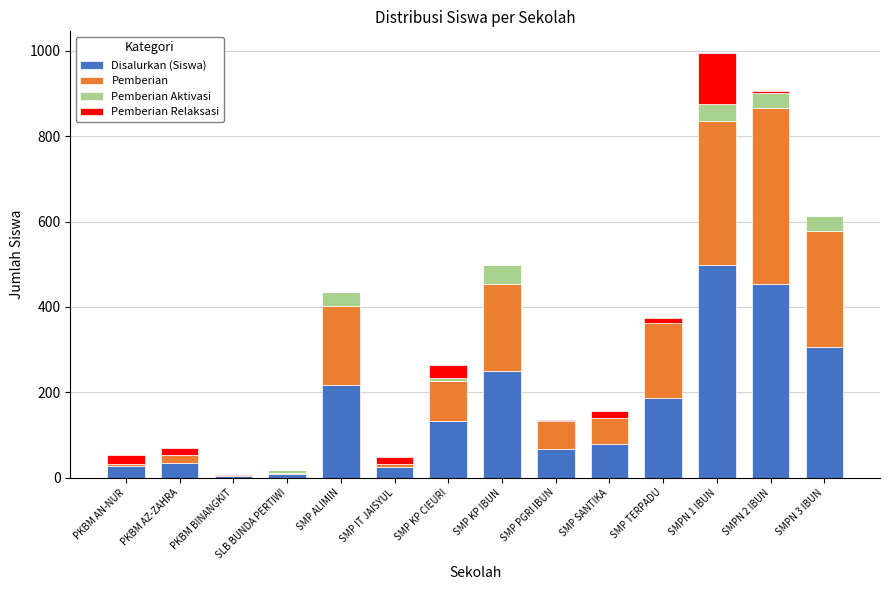

At which label does Disalurkan (Siswa) reach its peak?

SMPN 1 IBUN